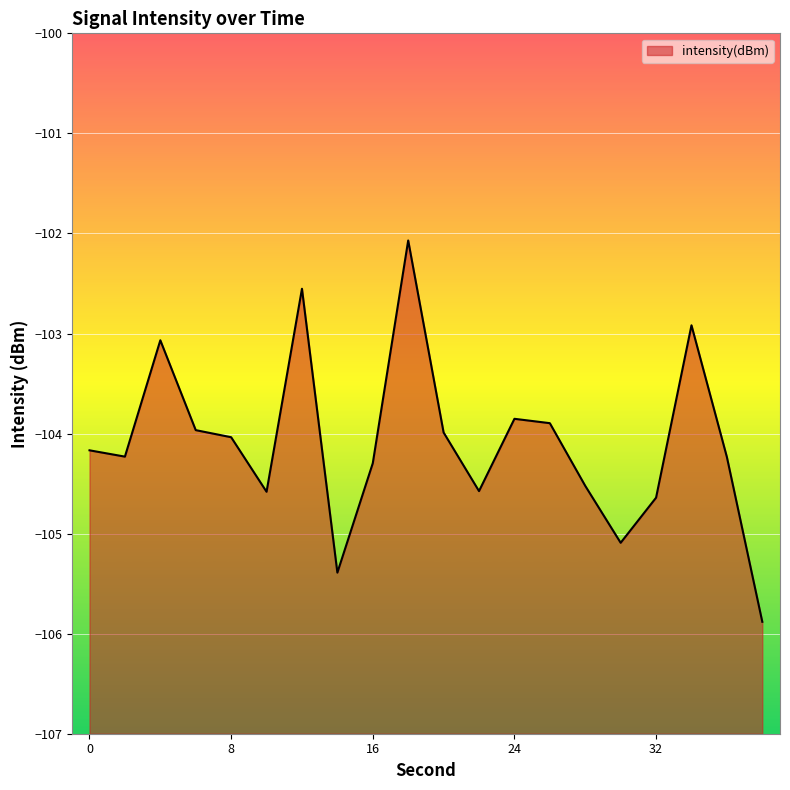

The chart shows a value of -170.9 at 10. True or false?

False